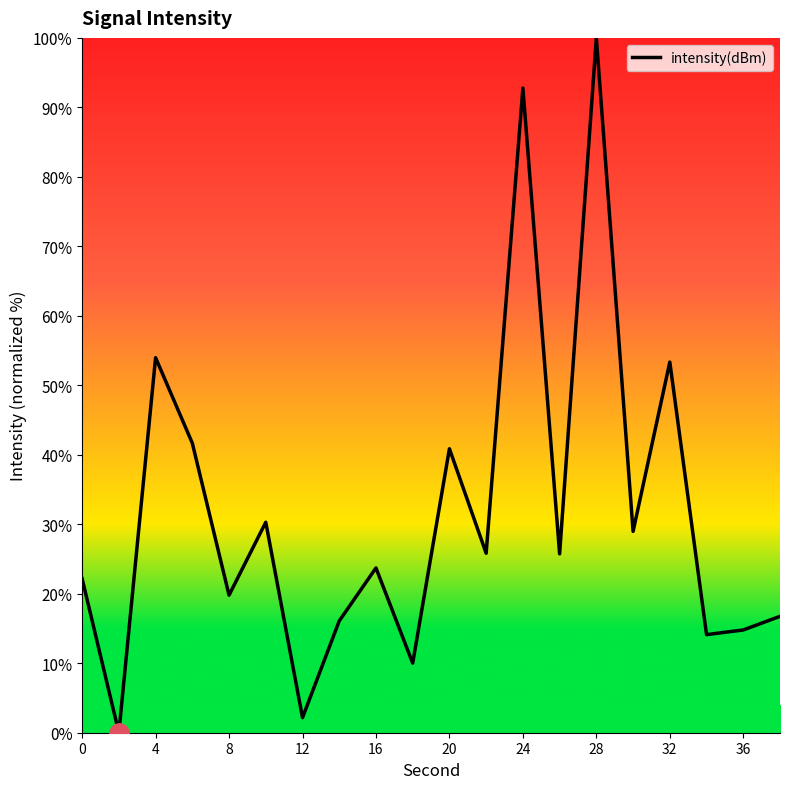

What is the maximum value shown in the chart?

100.0